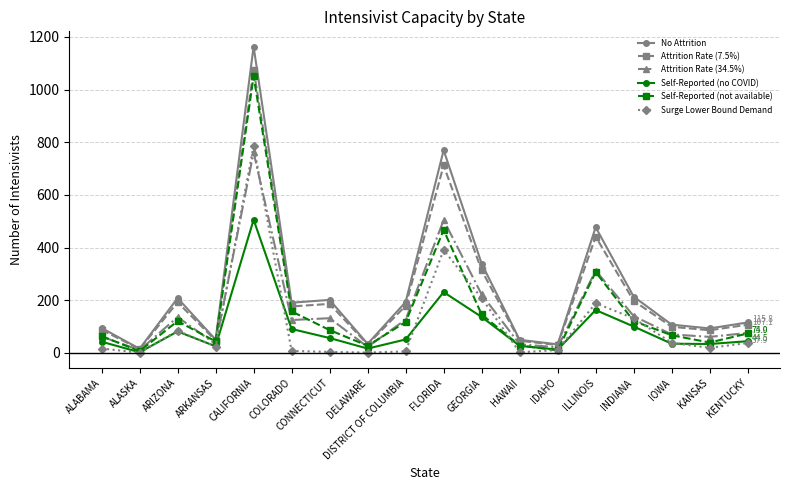

Is the value of Self-Reported (not available) at ILLINOIS greater than the value of Self-Reported (no COVID) at INDIANA?

Yes